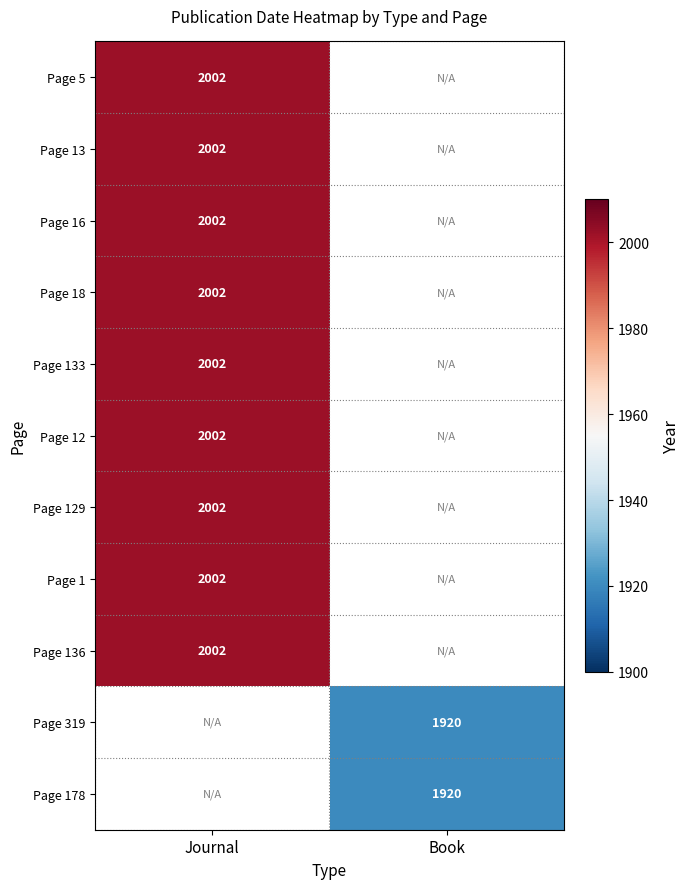

Which label corresponds to the largest value in the chart?

Journal